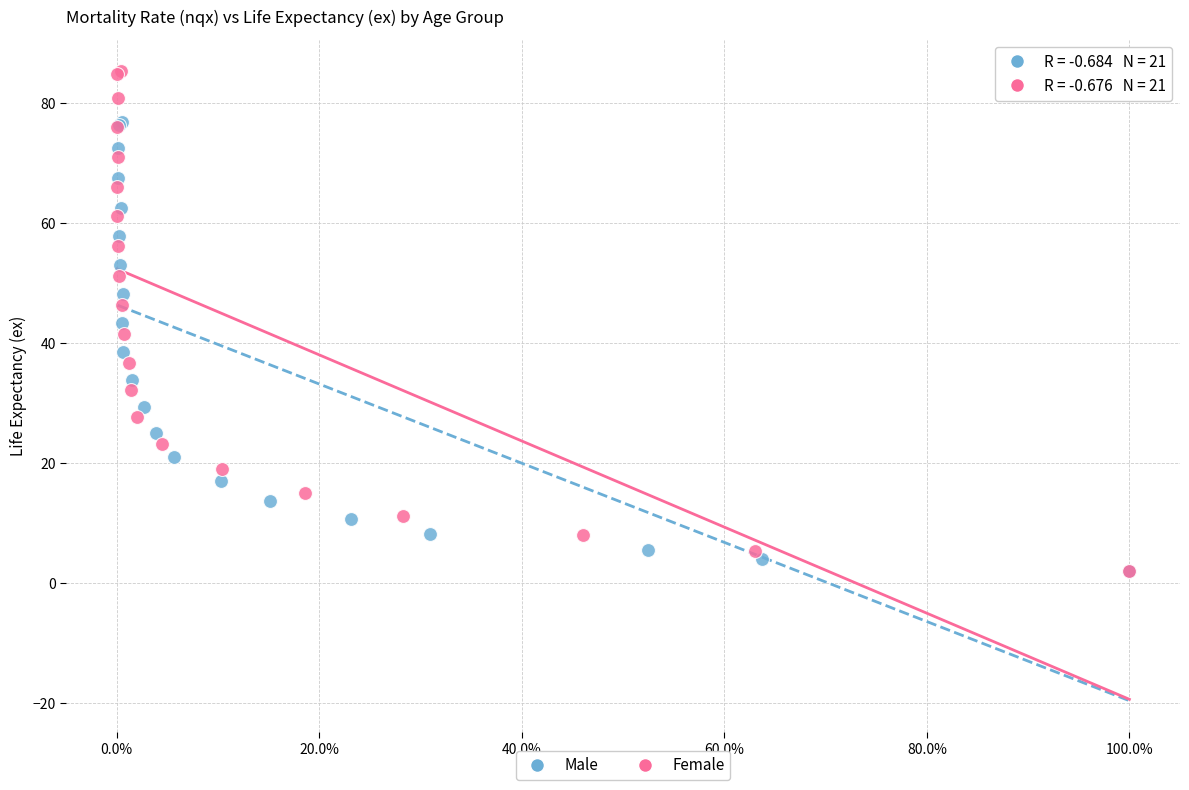

Which series contains the highest Y value?

Female